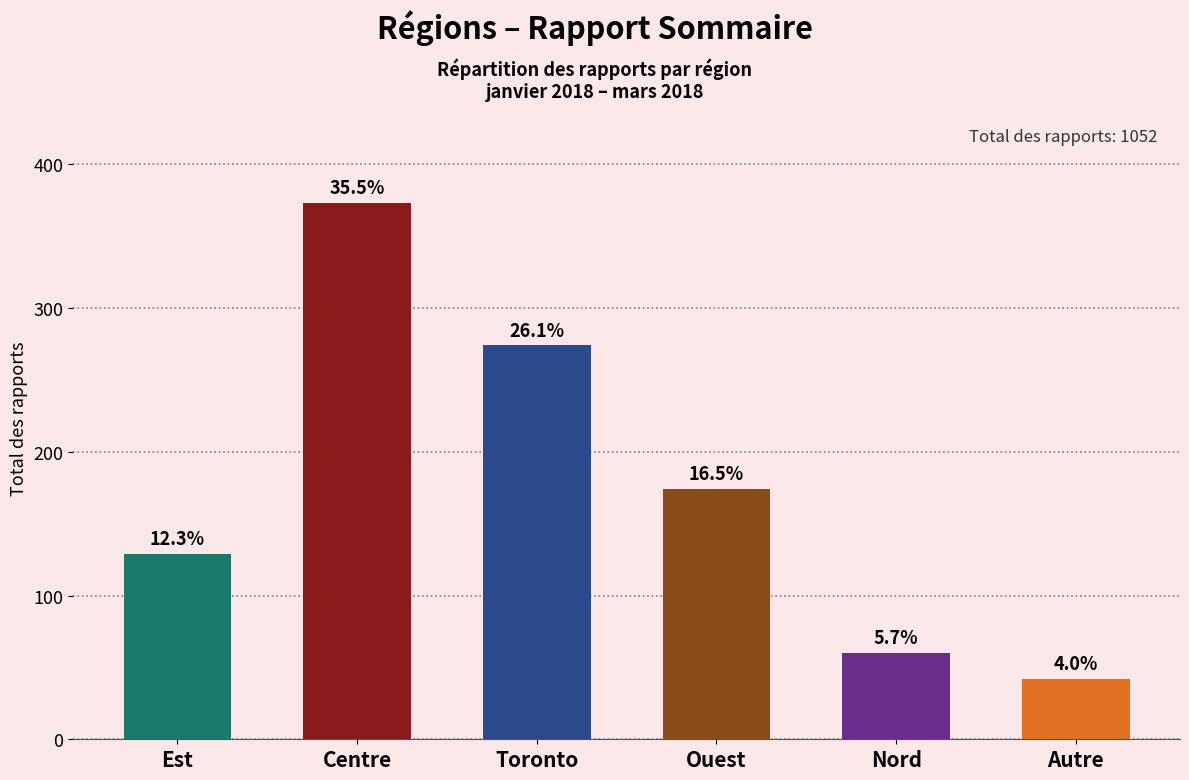

Reading left to right, extract all data points from this chart.

129	373	274	174	60	42